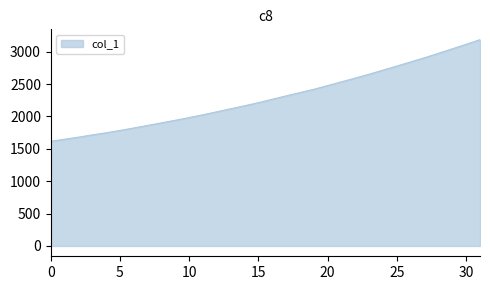

What is the difference between the maximum and minimum values?

1569.0